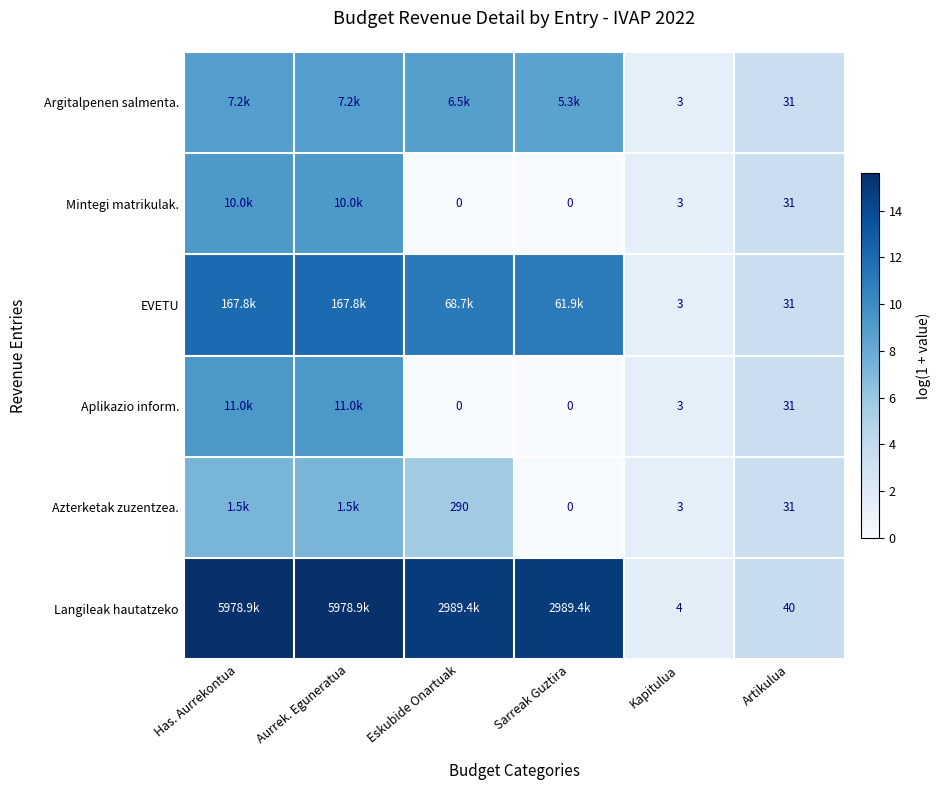

Is the value of EVETU at Kapitulua greater than the value of Langileak hautatzeko at Artikulua?

No